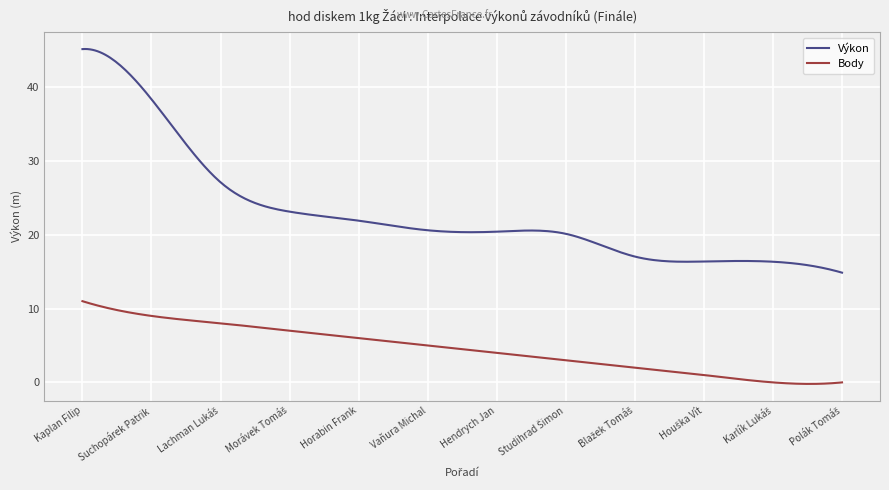

Rank the series by their maximum value, from highest to lowest.

Výkon, Body